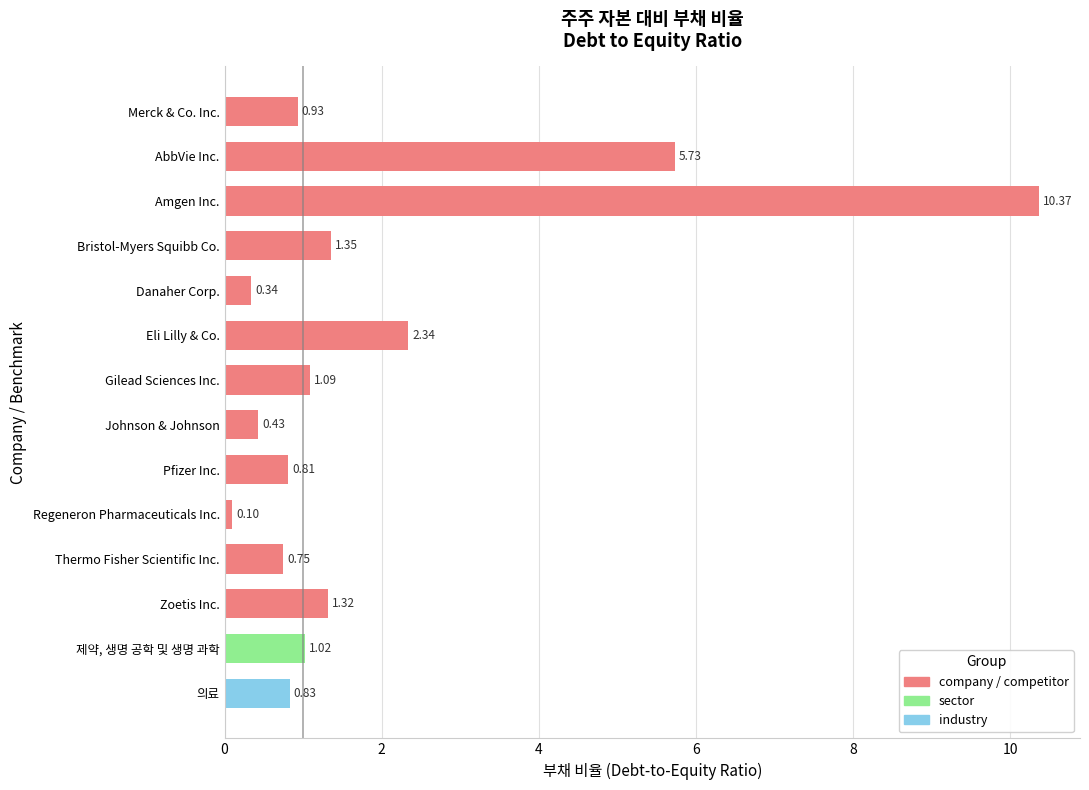

What is the average value?

2.0